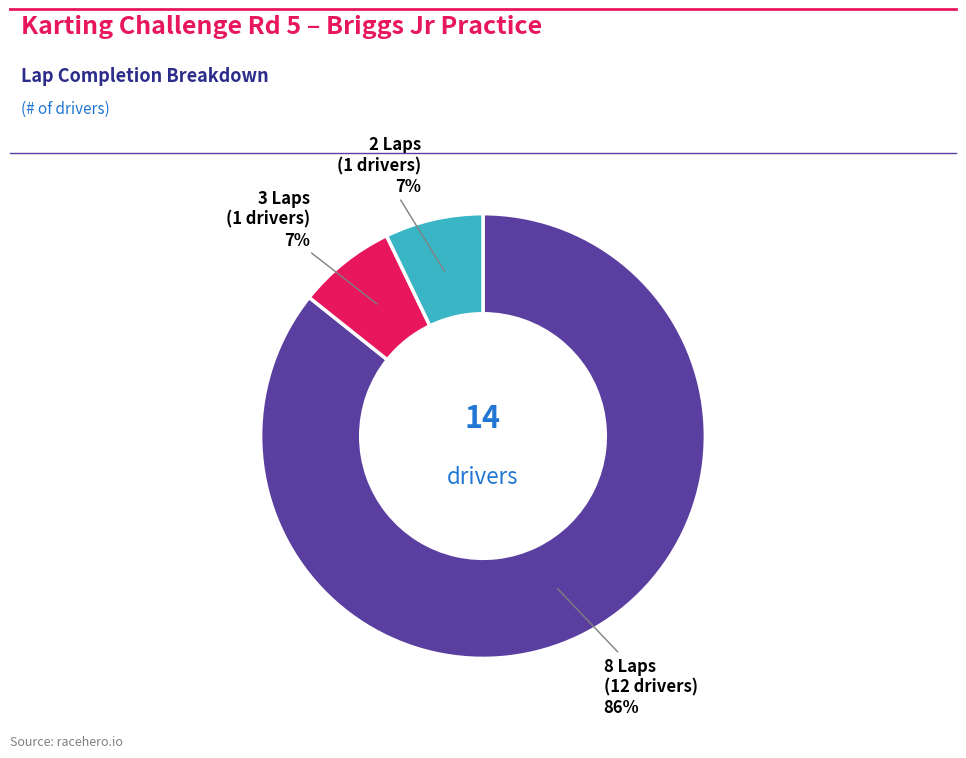

To the nearest percent, what is the average slice percentage?

33%